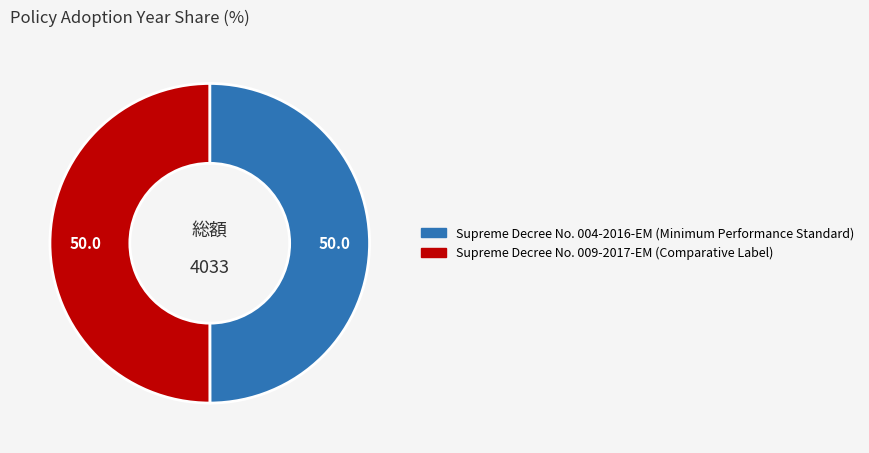

How many segments does this pie chart have?

2